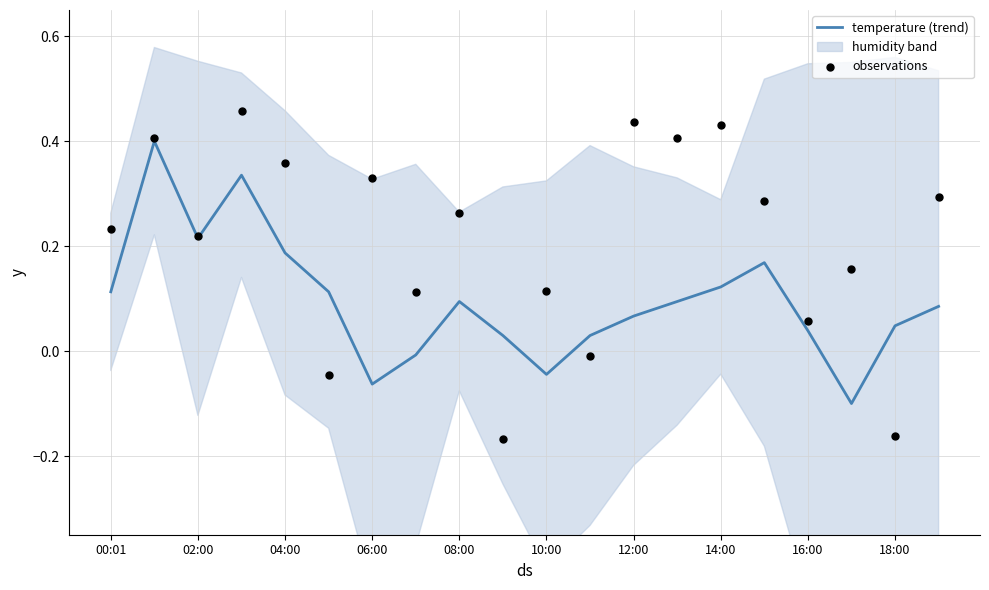

Which series has the widest spread of Y values?

observations